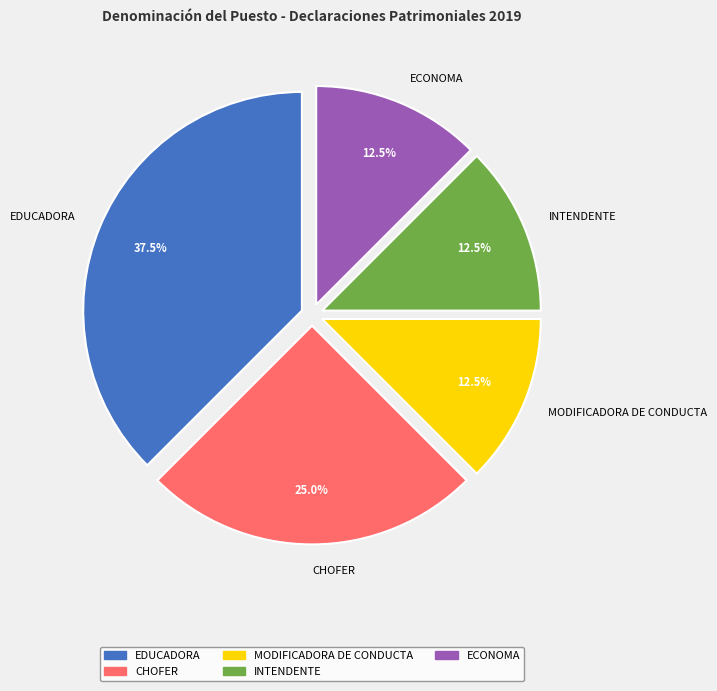

Does EDUCADORA represent more than half of the total?

No